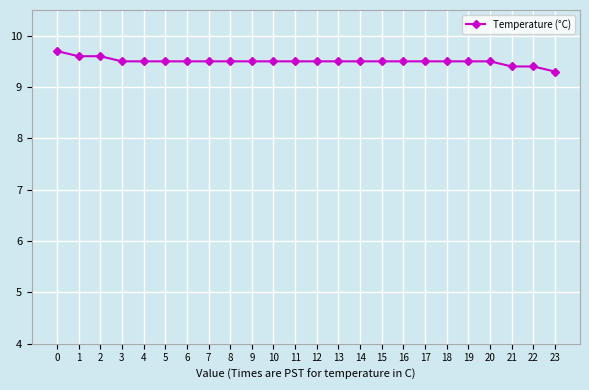

What is the value of the 8th point from the left?

9.5